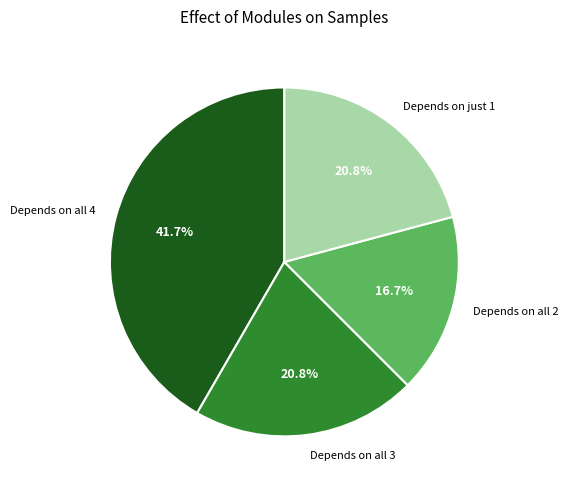

What is the total percentage of Depends on all 3 and Depends on all 2?

37.5%